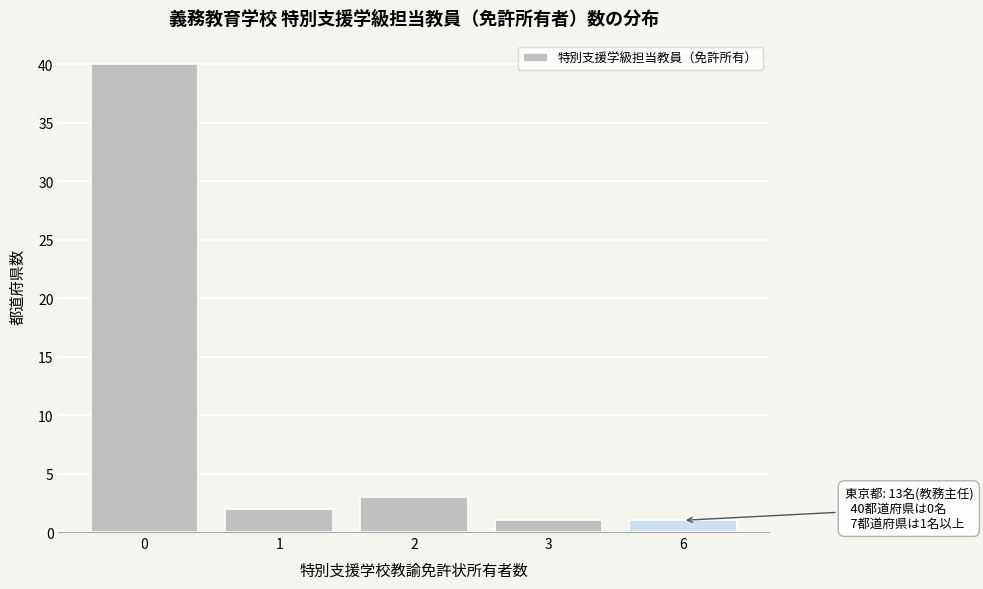

Reading left to right, transcribe all the data shown in this chart.

0=40	1=2	2=3	3=1	6=1